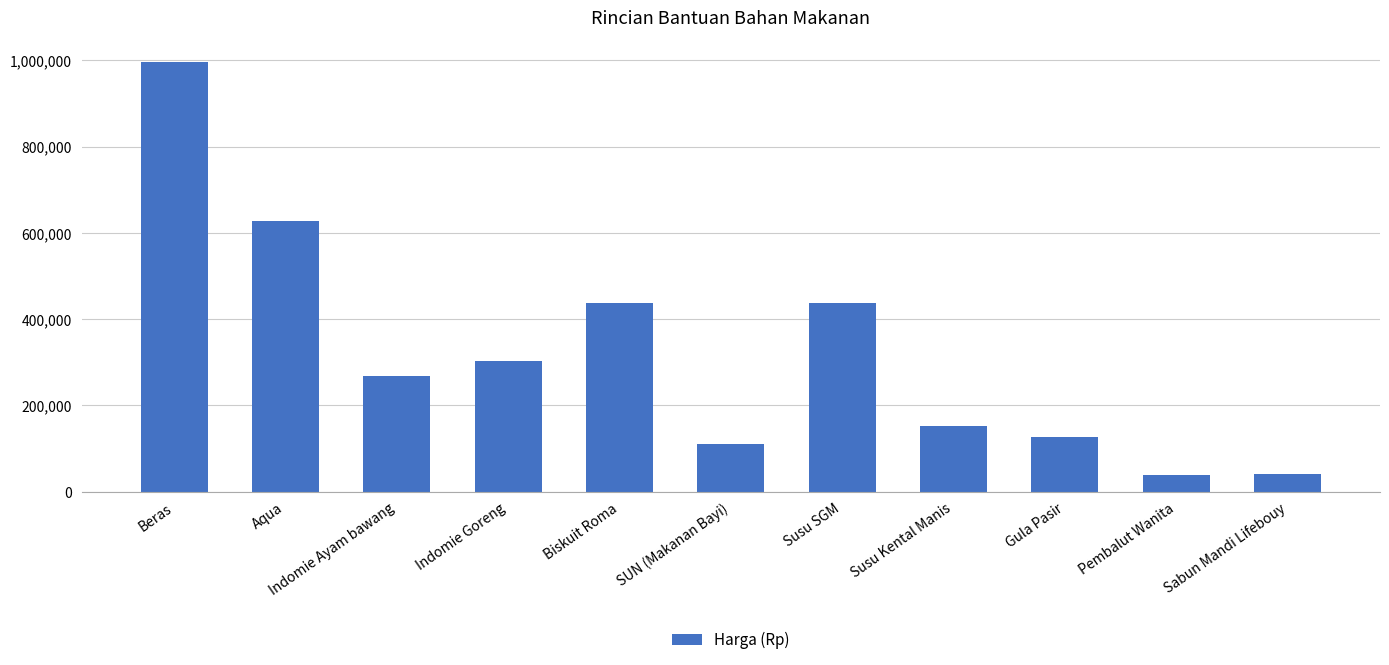

What is the change in value from Biskuit Roma to Pembalut Wanita?

-398940